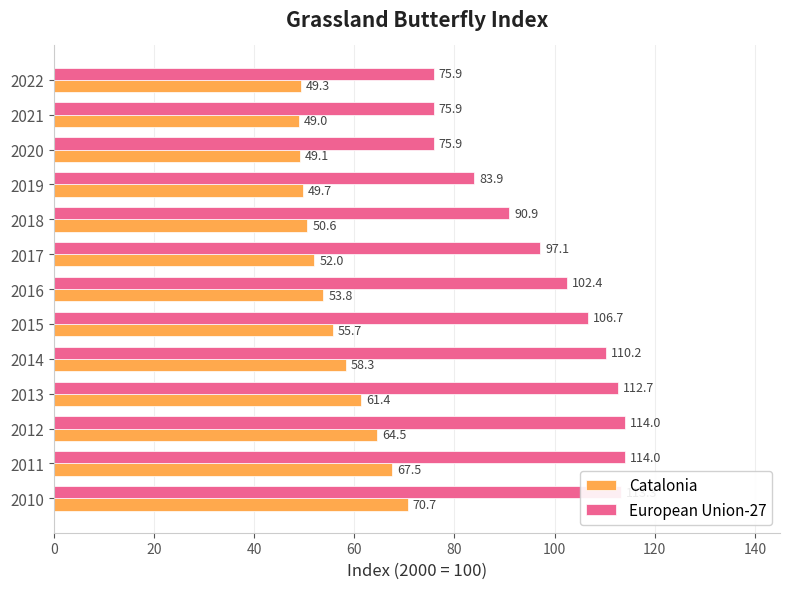

What is the difference between the highest and lowest values at 2016?

48.6